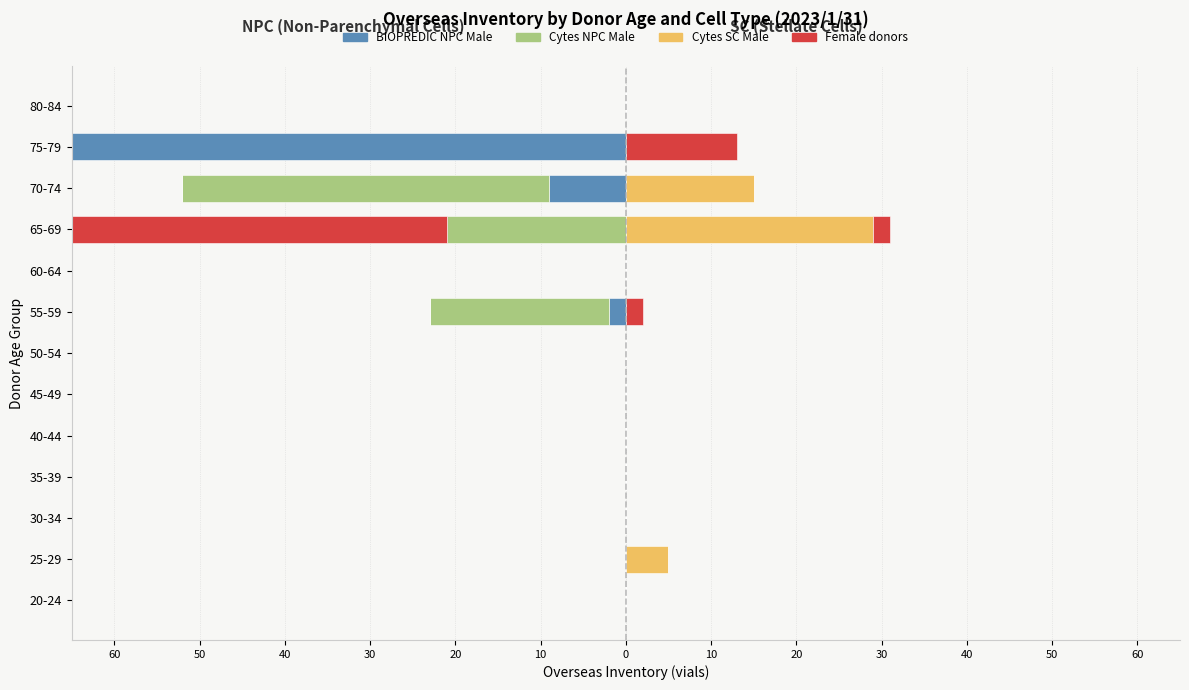

At how many categories does at least one series exceed -44?

13